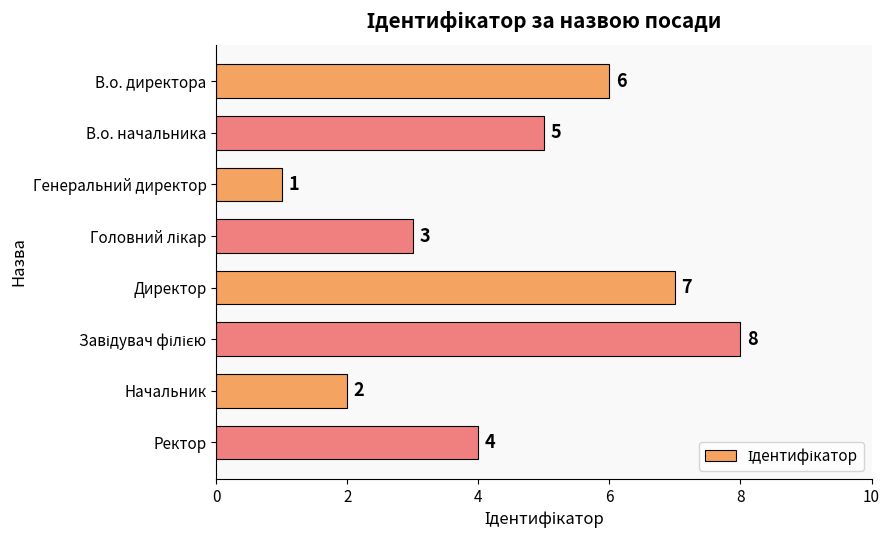

The value at Генеральний директор is 0. True or false?

False